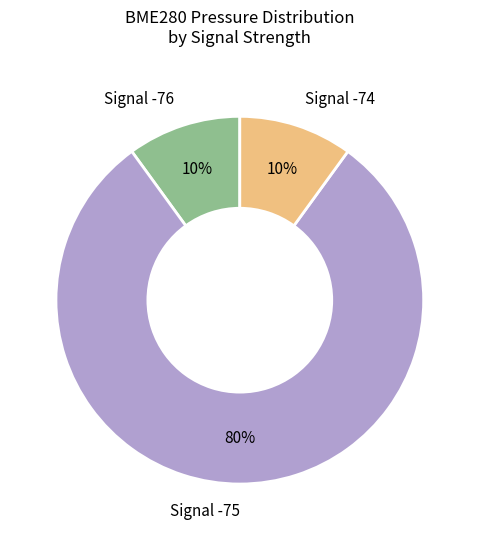

The Signal -76 slice represents 18% of the pie. True or false?

False